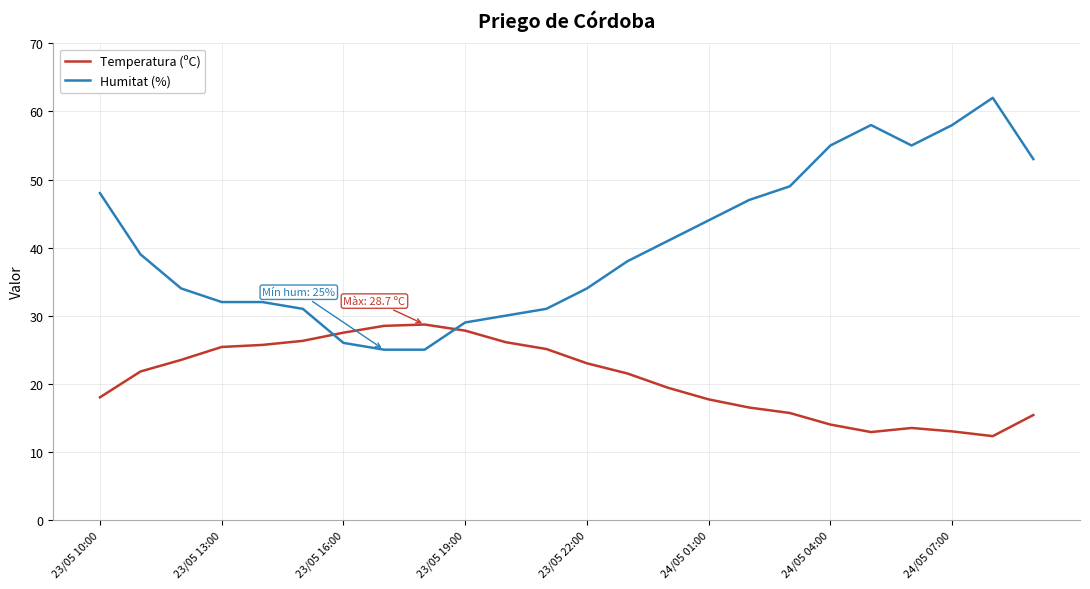

Rank the series by their maximum value, from lowest to highest.

Temperatura (ºC), Humitat (%)